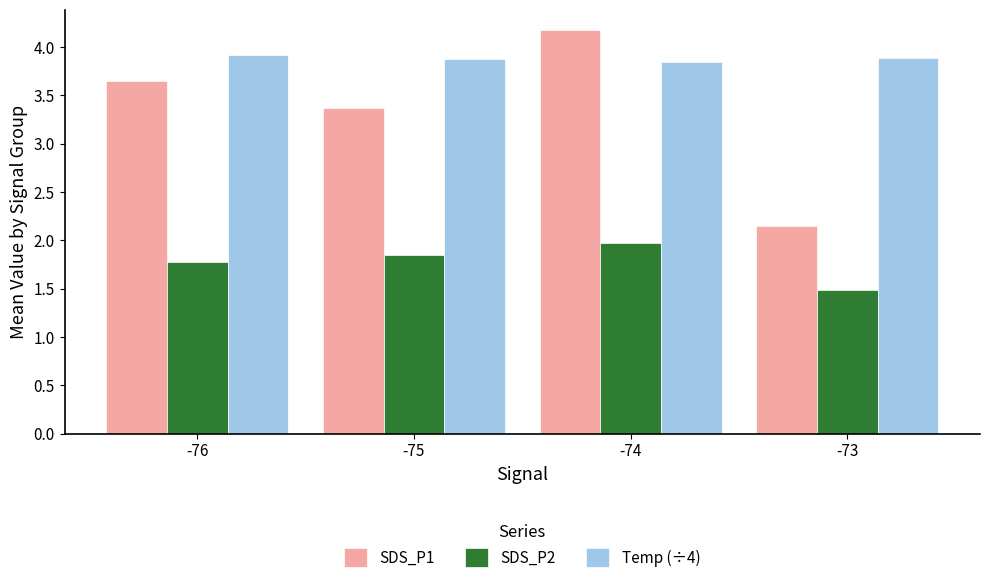

Which series changed the most between -76 and -74?

SDS_P1